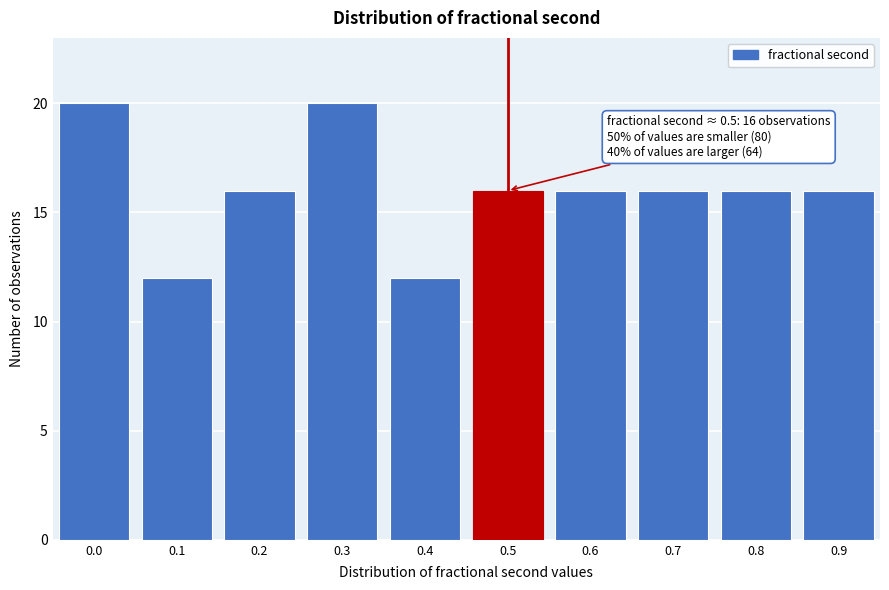

Reading left to right, what are all the values shown in this chart?

0.0=20	0.1=12	0.2=16	0.3=20	0.4=12	0.5=16	0.6=16	0.7=16	0.8=16	0.9=16